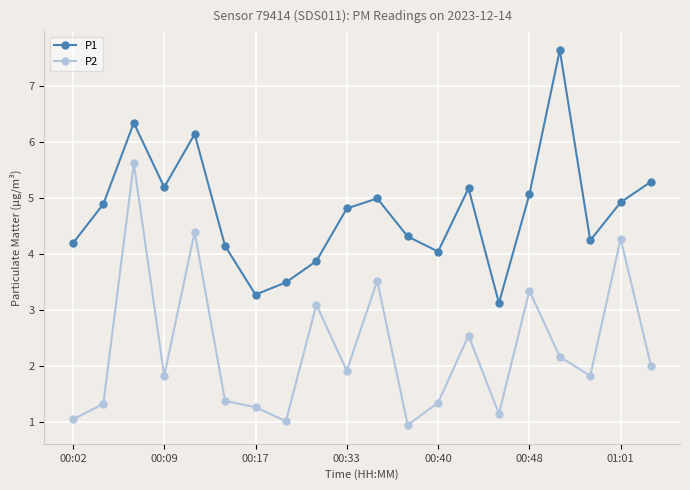

How many lines are shown in the chart?

2